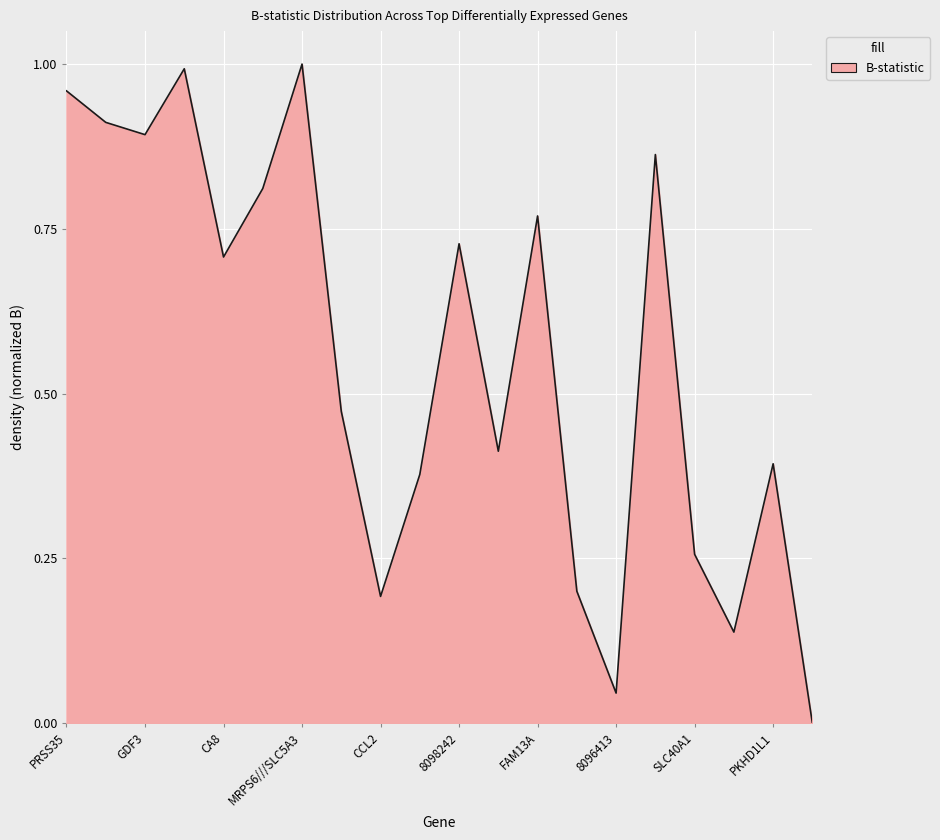

What is the label of the 8th point from the right?

FAM13A